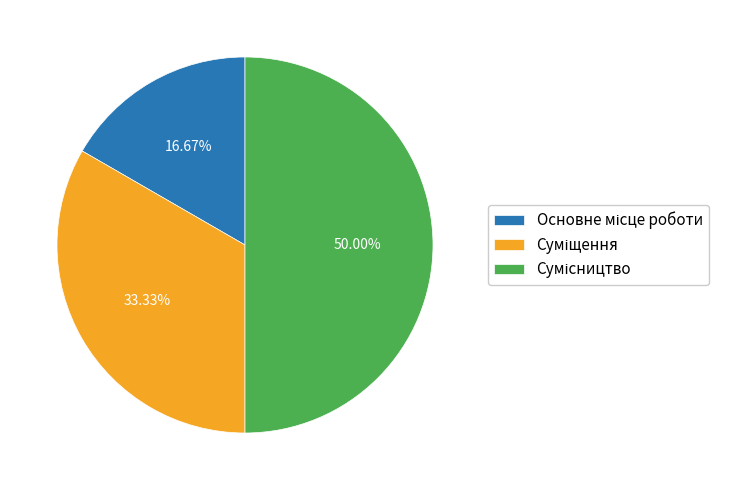

Count the number of slices in the pie.

3